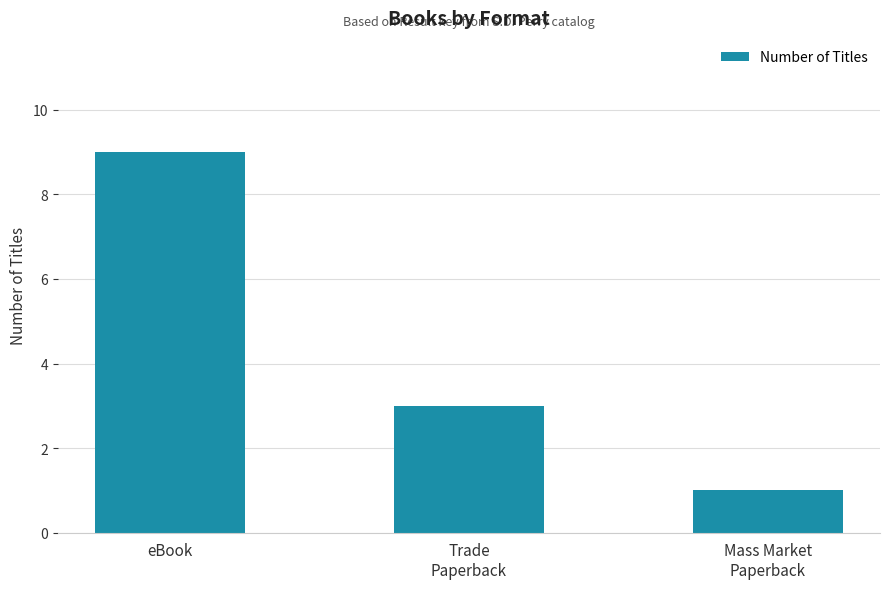

Reading right to left, what are all the values shown in this chart?

Mass Market
Paperback=1	Trade
Paperback=3	eBook=9